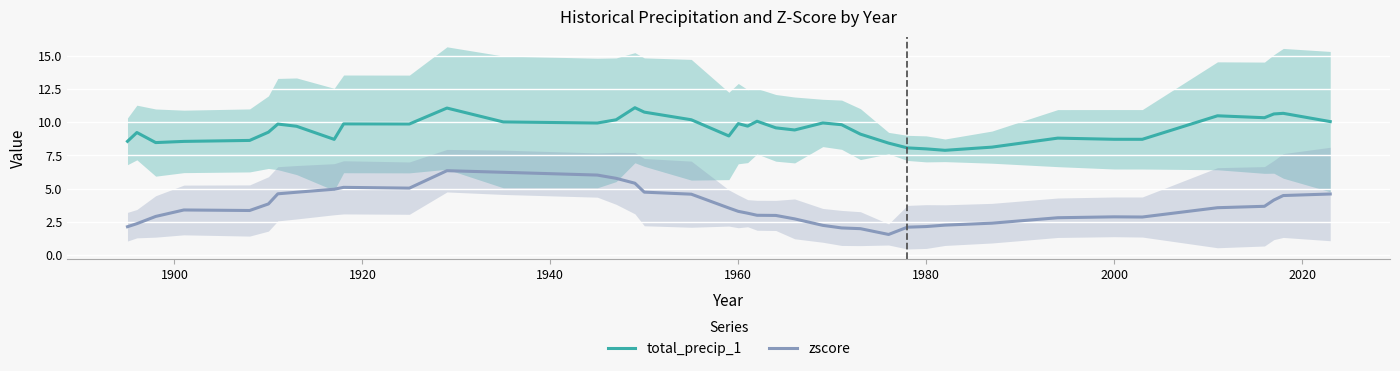

The value of total_precip_1 at 1960 is 9.9. True or false?

True